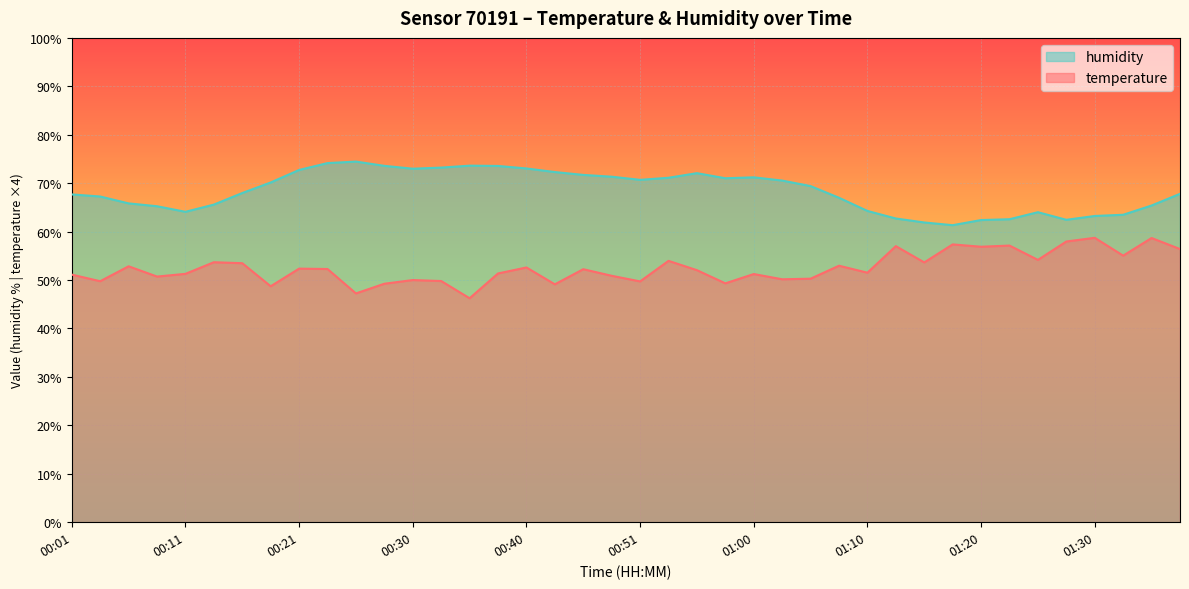

How many interior local valleys does the humidity series have?

6